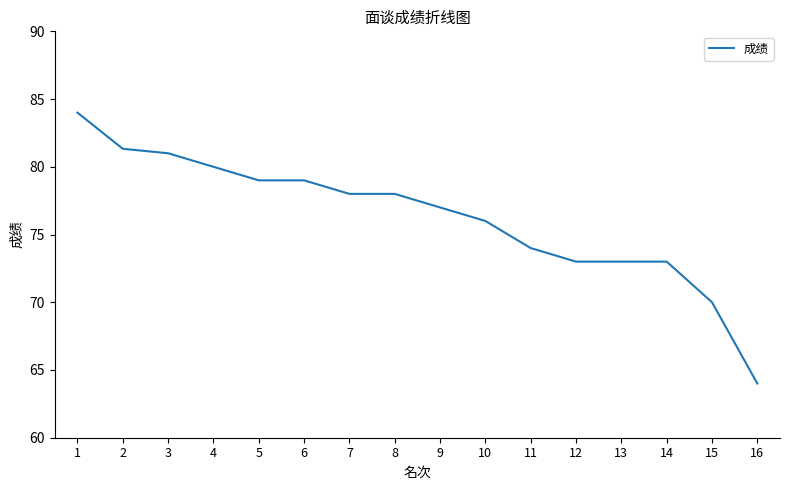

How many series are shown in this chart?

1